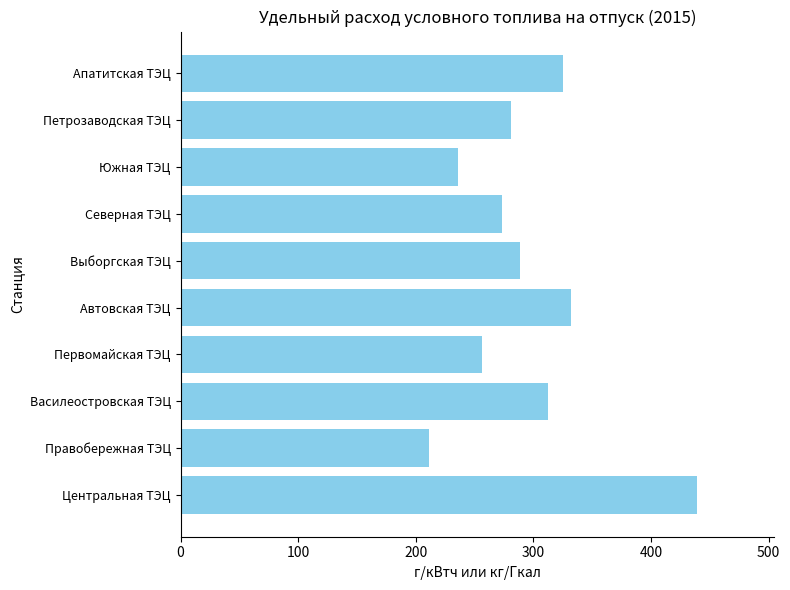

True or false: the data shows 235.5 at Южная ТЭЦ.

True